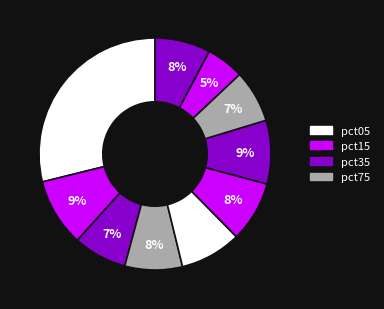

What is the largest slice in the pie chart?

pct05